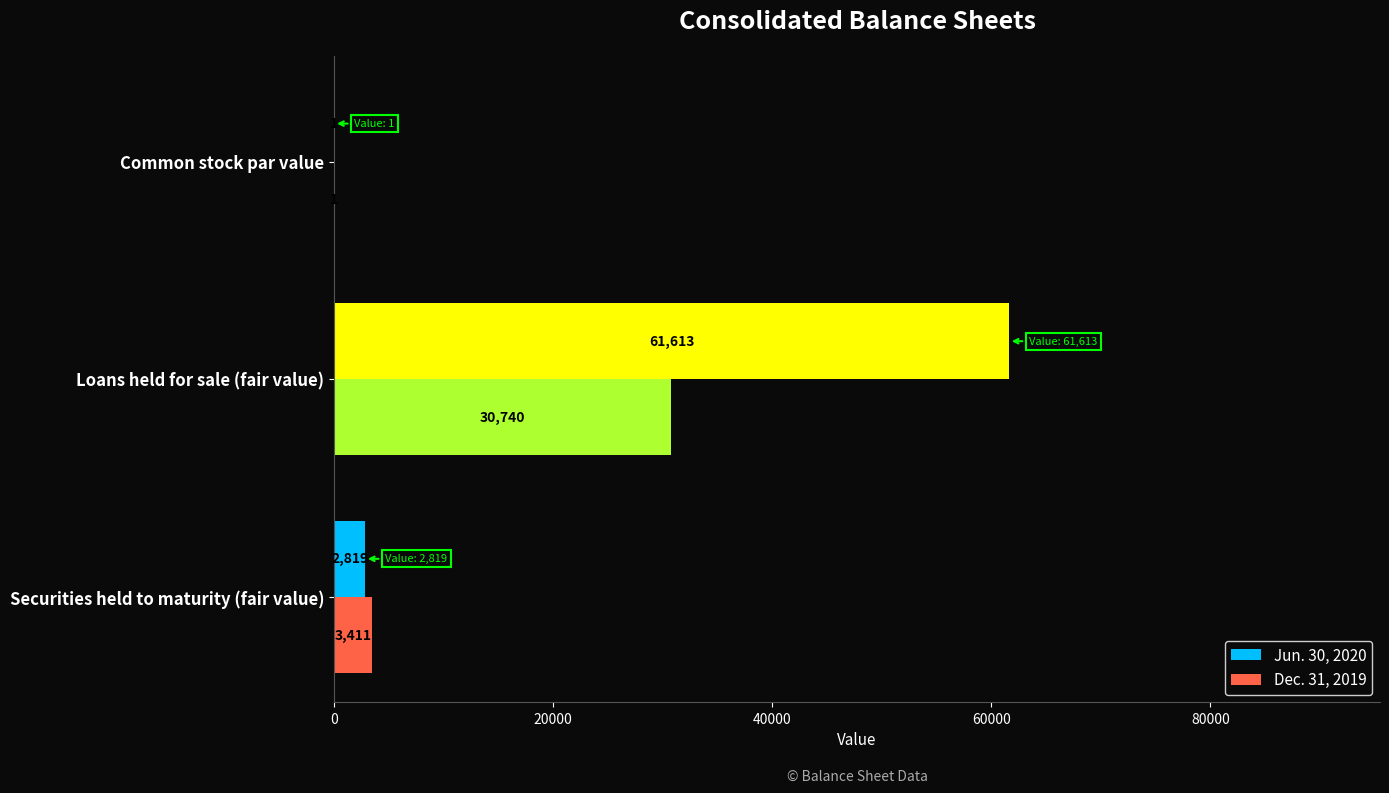

The value of Jun. 30, 2020 at Common stock par value is 1. True or false?

True